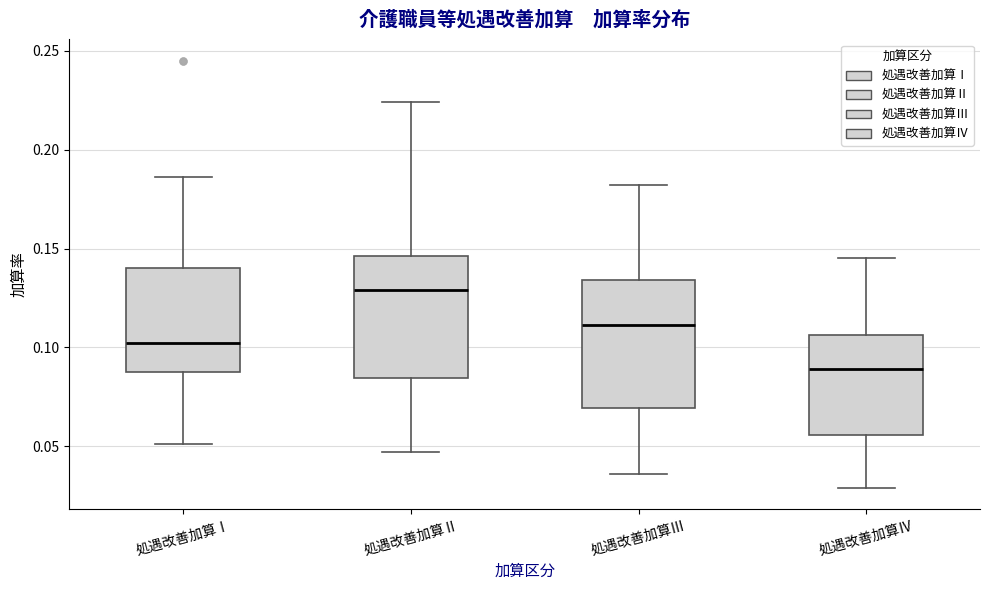

Reading left to right, read every box against the y-axis: the position of its median line, the range the box covers, and the ends of its whiskers. The values are not printed on the chart, so give them approximately, as read against the axis.

処遇改善加算Ⅰ: median 0.100, box 0.090 to 0.140, whiskers 0.050 to 0.185
処遇改善加算Ⅱ: median 0.130, box 0.085 to 0.145, whiskers 0.045 to 0.225
処遇改善加算Ⅲ: median 0.110, box 0.070 to 0.135, whiskers 0.035 to 0.180
処遇改善加算Ⅳ: median 0.090, box 0.055 to 0.105, whiskers 0.030 to 0.145